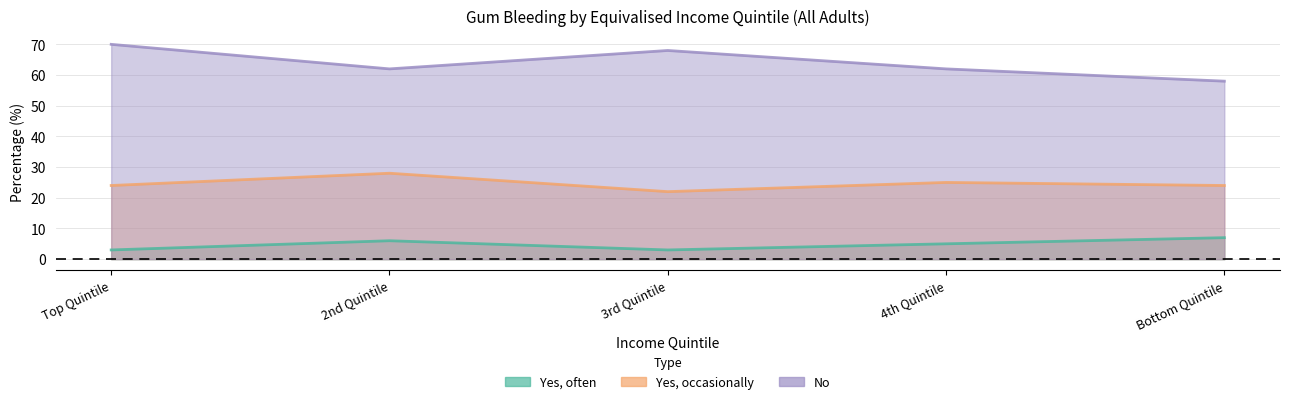

At Top Quintile, list the series in order from largest to smallest.

No, Yes, occasionally, Yes, often